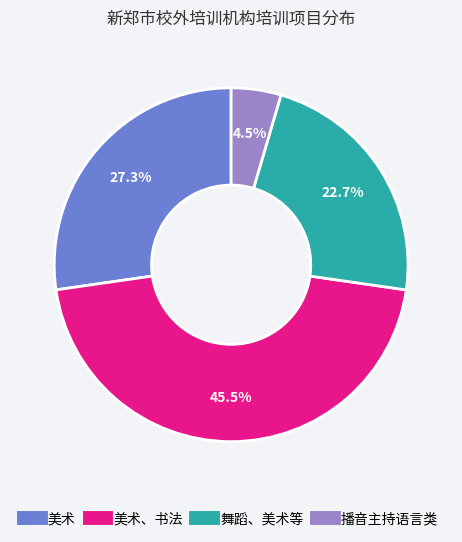

Is there a majority slice in this chart?

No